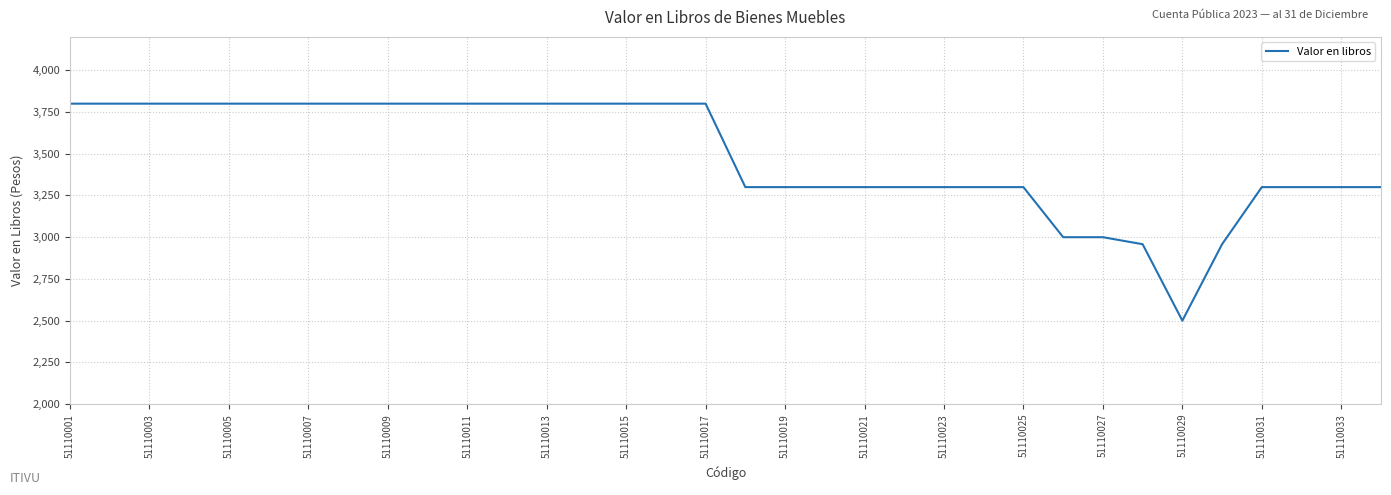

What is the difference between the maximum and minimum values?

1300